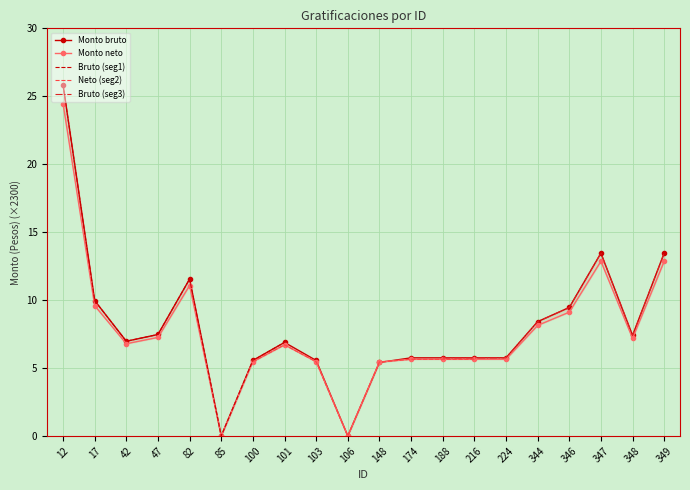

Count the number of categories in the chart.

20